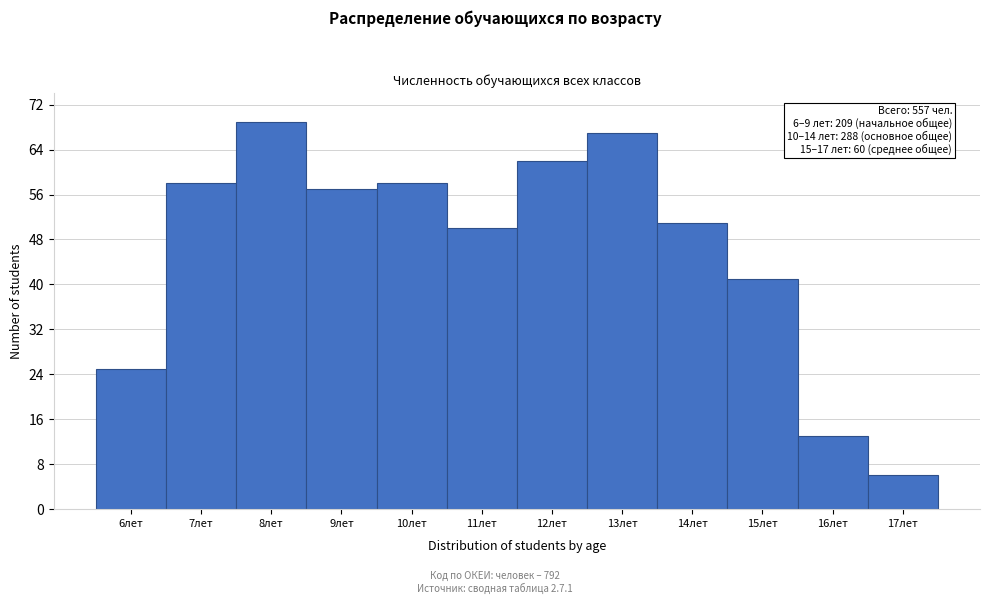

Which range on the x-axis has the tallest bar?

7.5 to 8.5